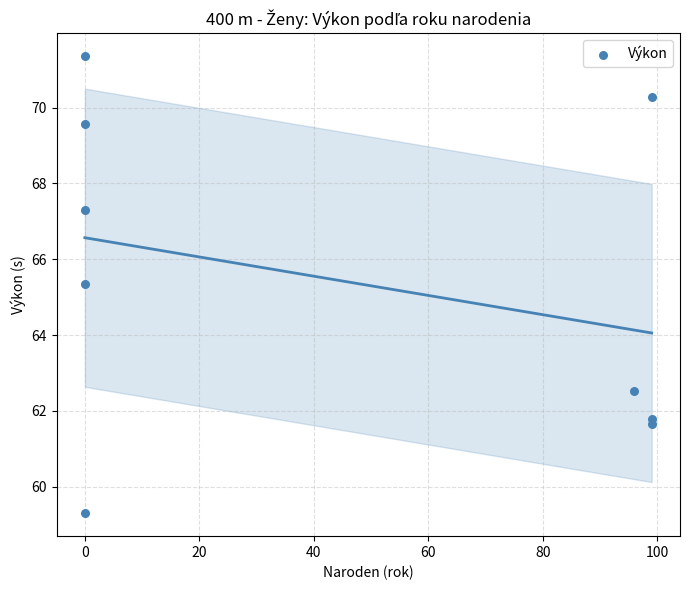

What Y value in the scatter plot is closest to 65?

65.4